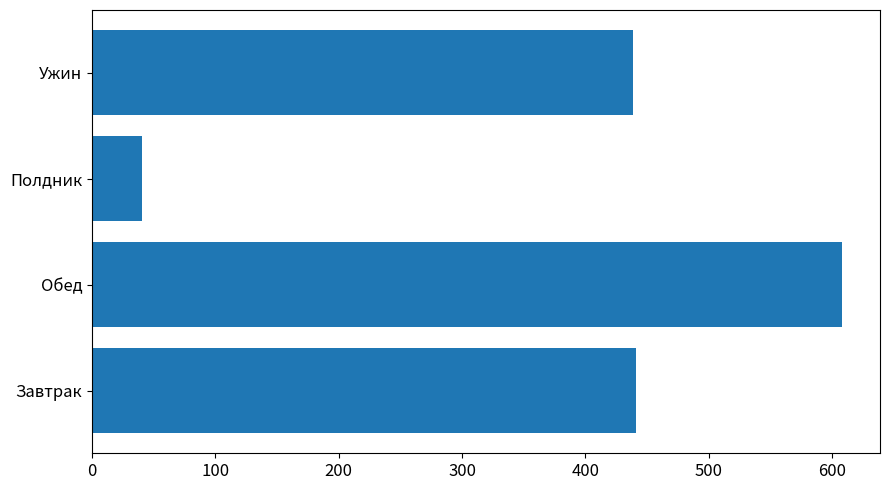

The value at Завтрак is 441.2. True or false?

True